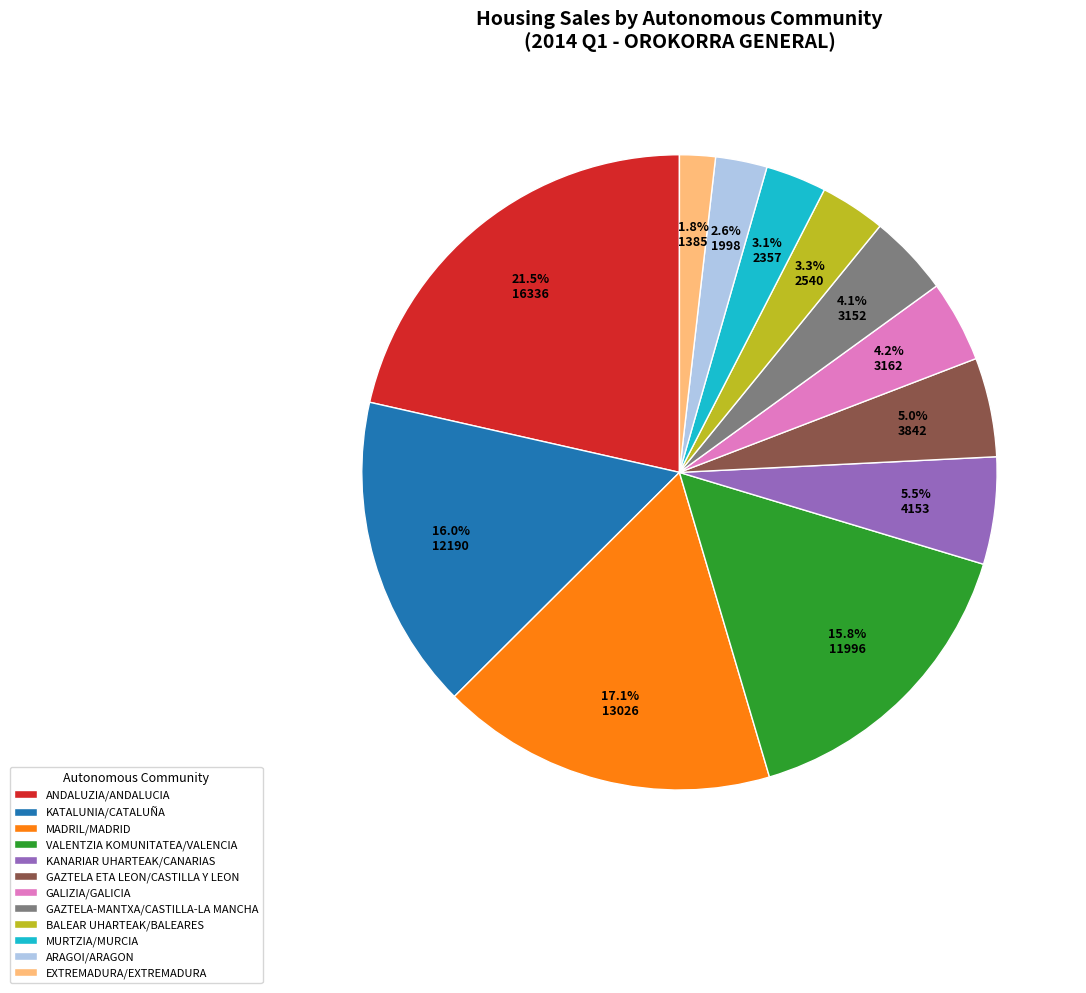

Does MADRIL/MADRID account for over 50% of the chart?

No